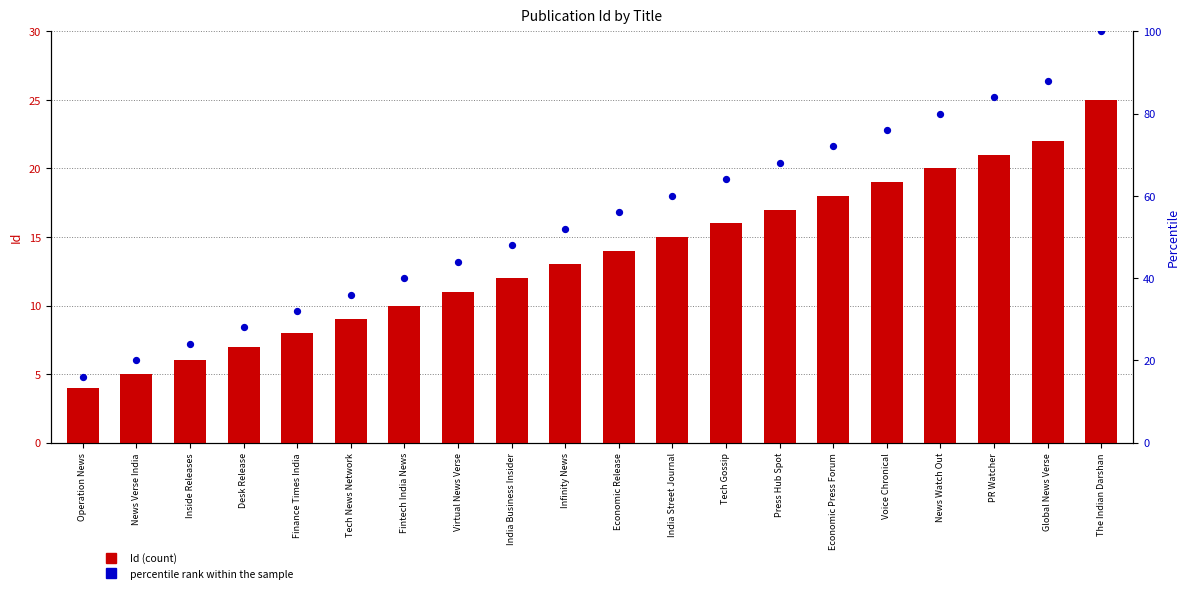

What are all the series names shown in the legend?

Id, percentile rank within the sample